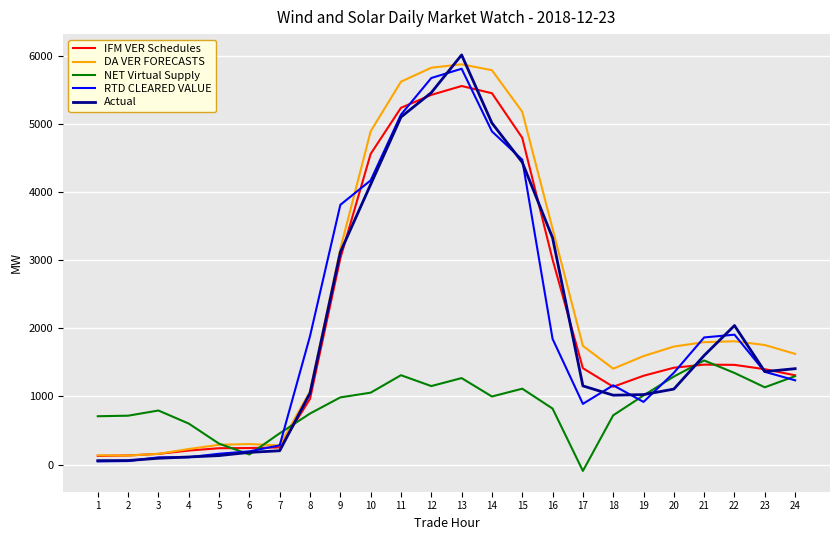

Which category has the highest value across all series?

13